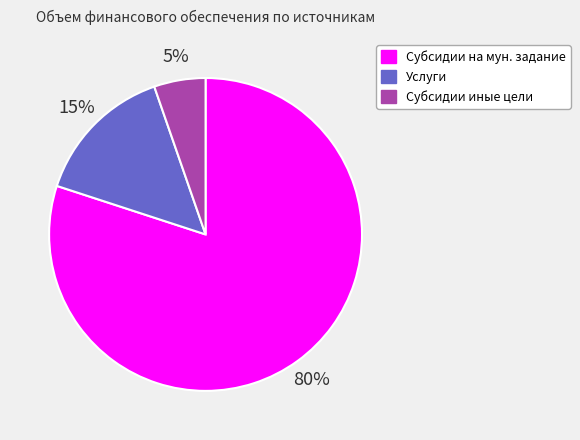

The Услуги slice represents 15% of the pie. True or false?

True